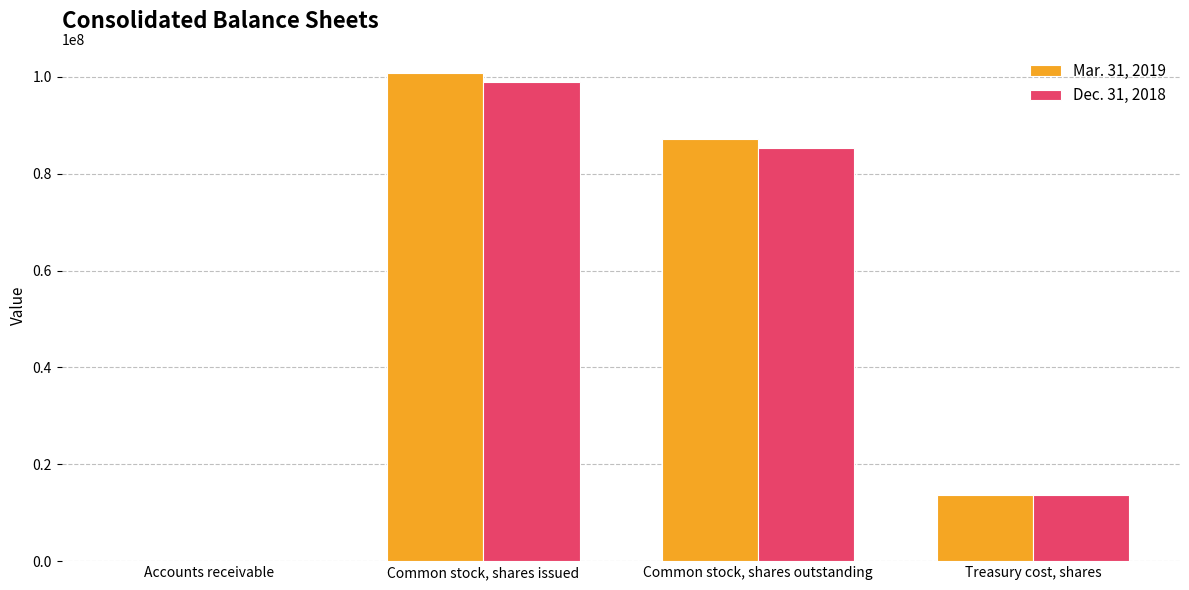

Which series has the largest total across all categories?

Mar. 31, 2019